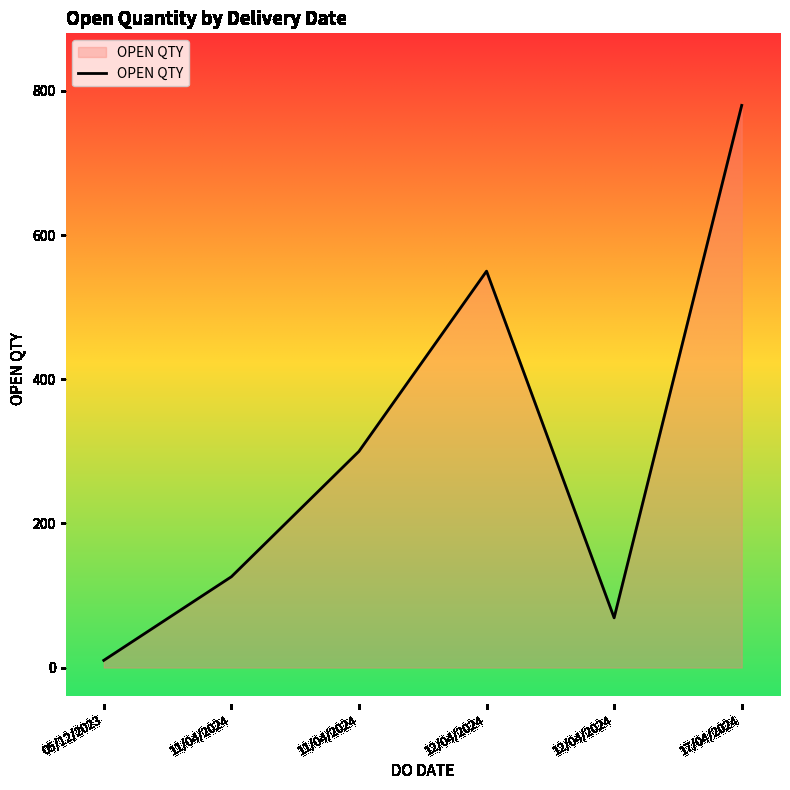

Between 11/04/2024 and 11/04/2024, which is larger?

11/04/2024